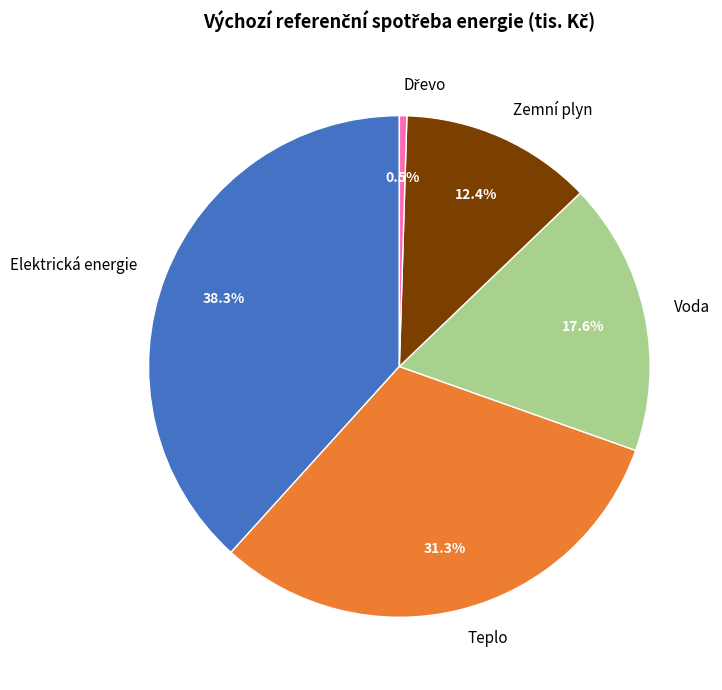

What is the ratio of the value at Voda to the value at Teplo?

0.6